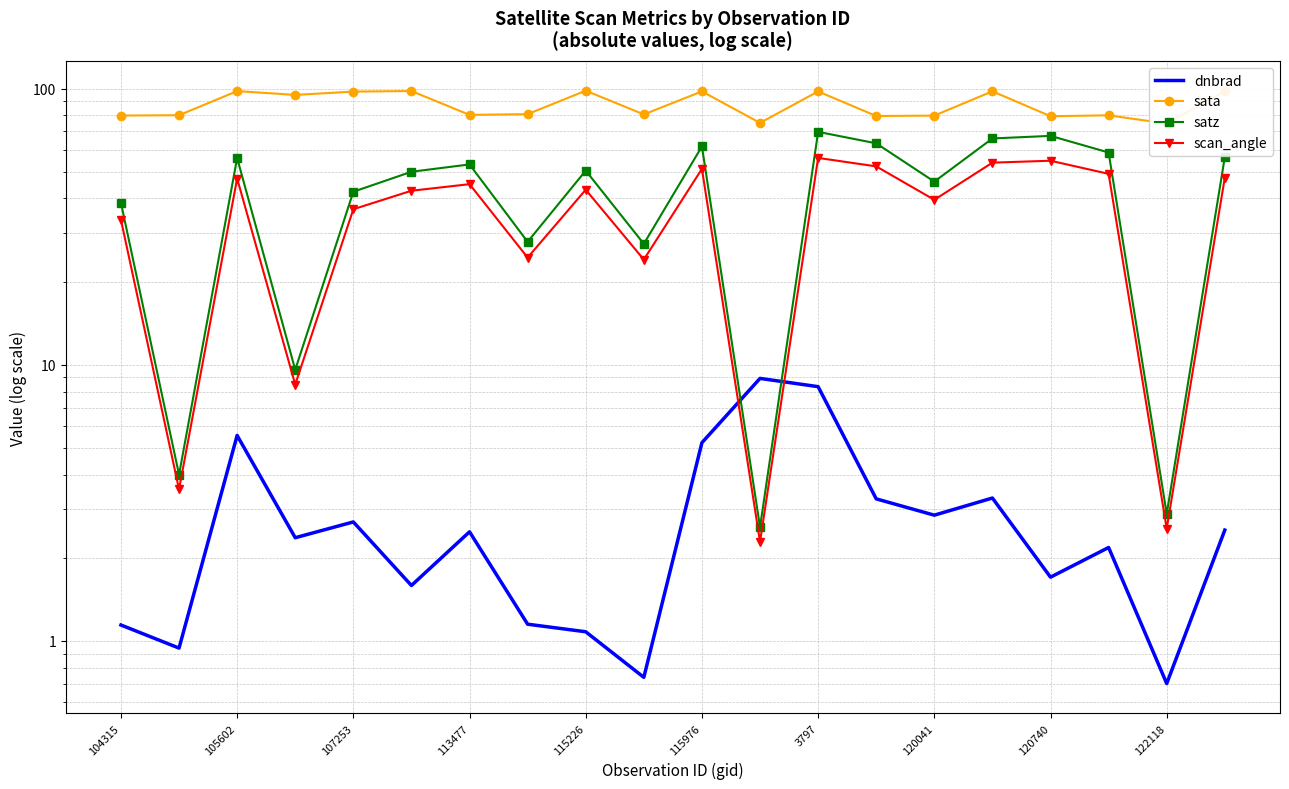

What is the total value across all series at 115976?

215.8